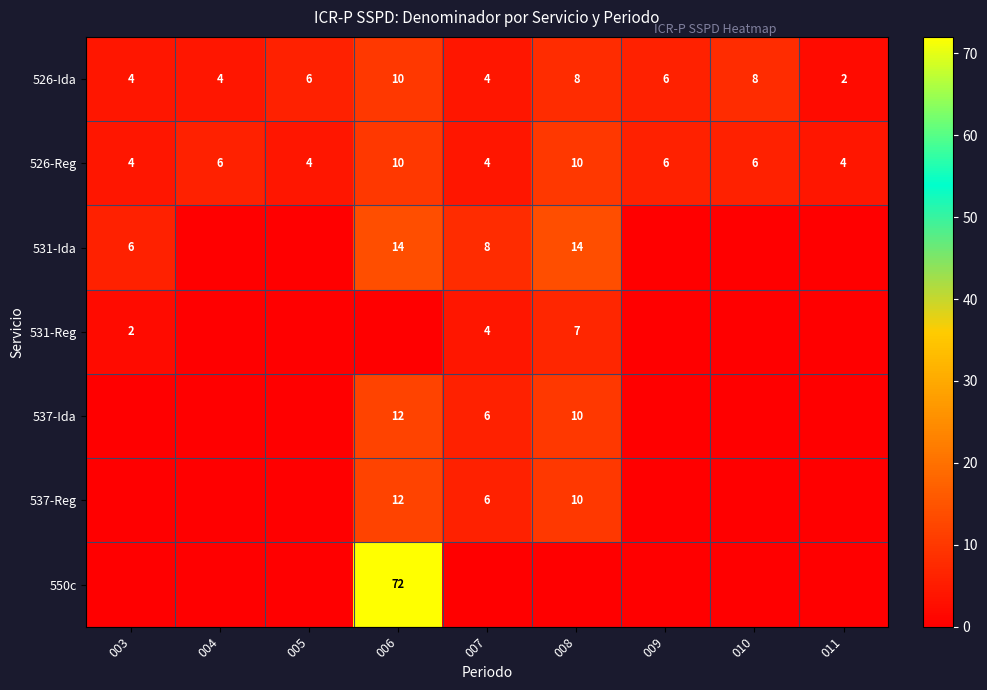

Which has a higher value, 004 or 010?

010